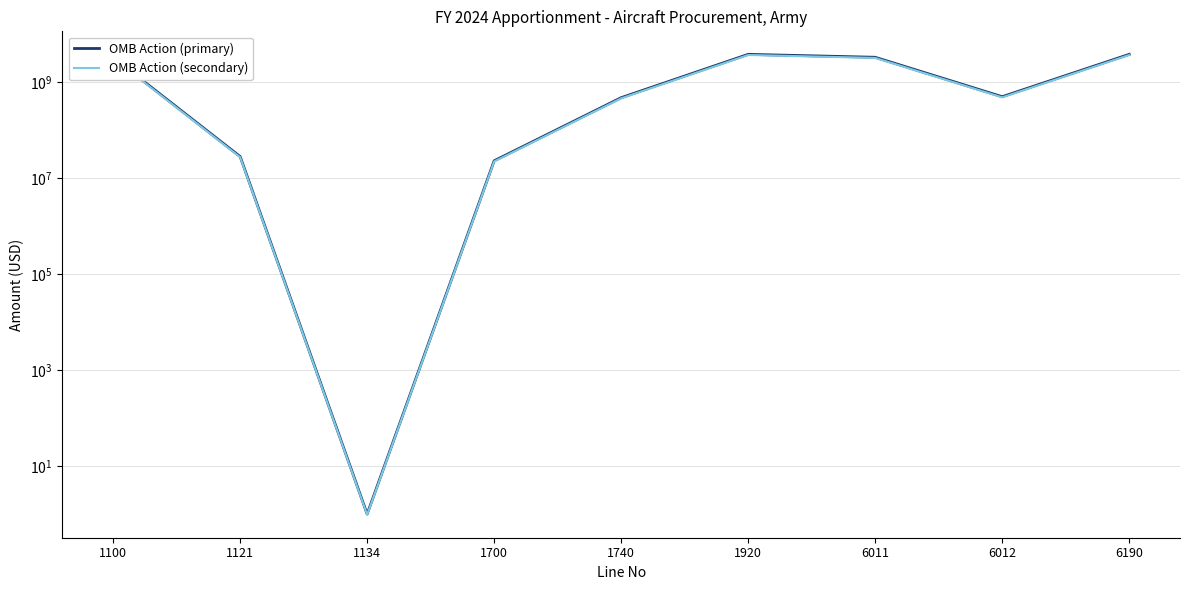

Is this an area chart (filled region under the line)?

No